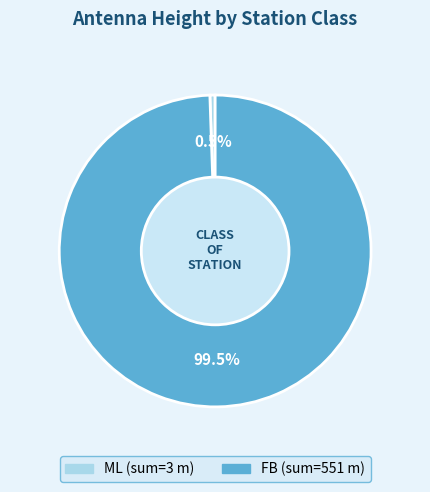

How many segments does this pie chart have?

2